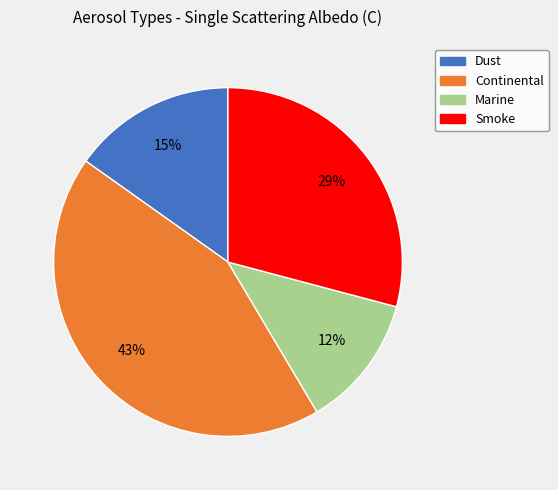

Combined, do Smoke and Continental account for over 50%?

Yes